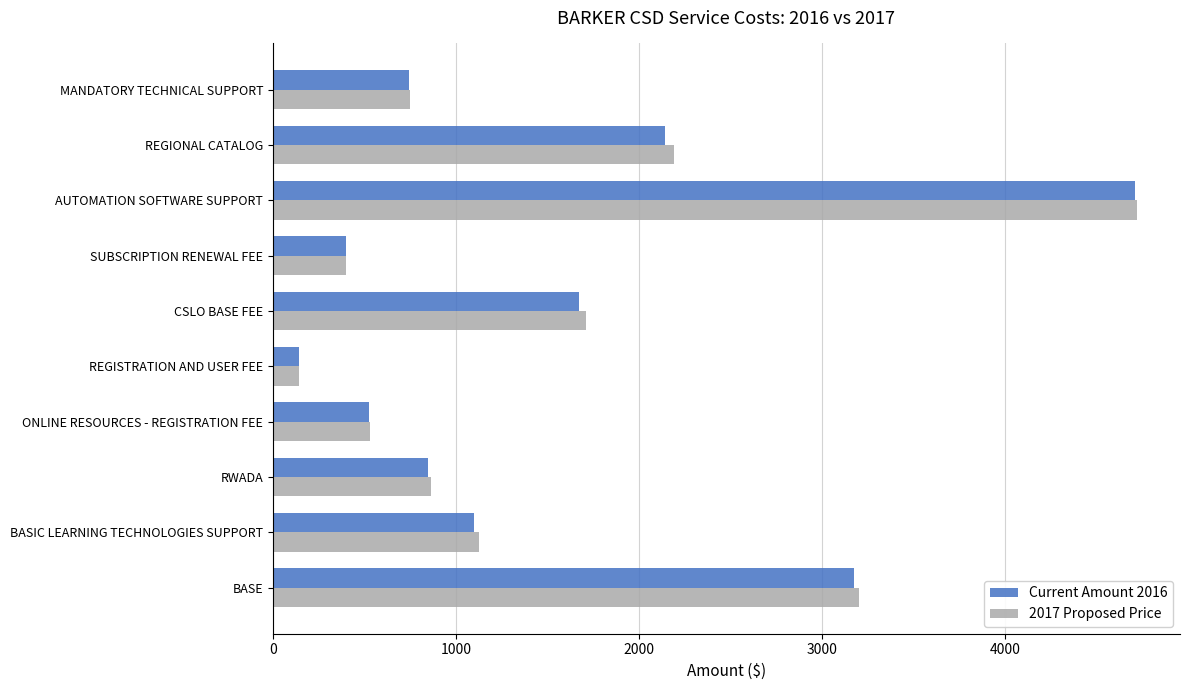

What is the difference between the maximum and minimum values in the Current Amount 2016 series?

4567.6